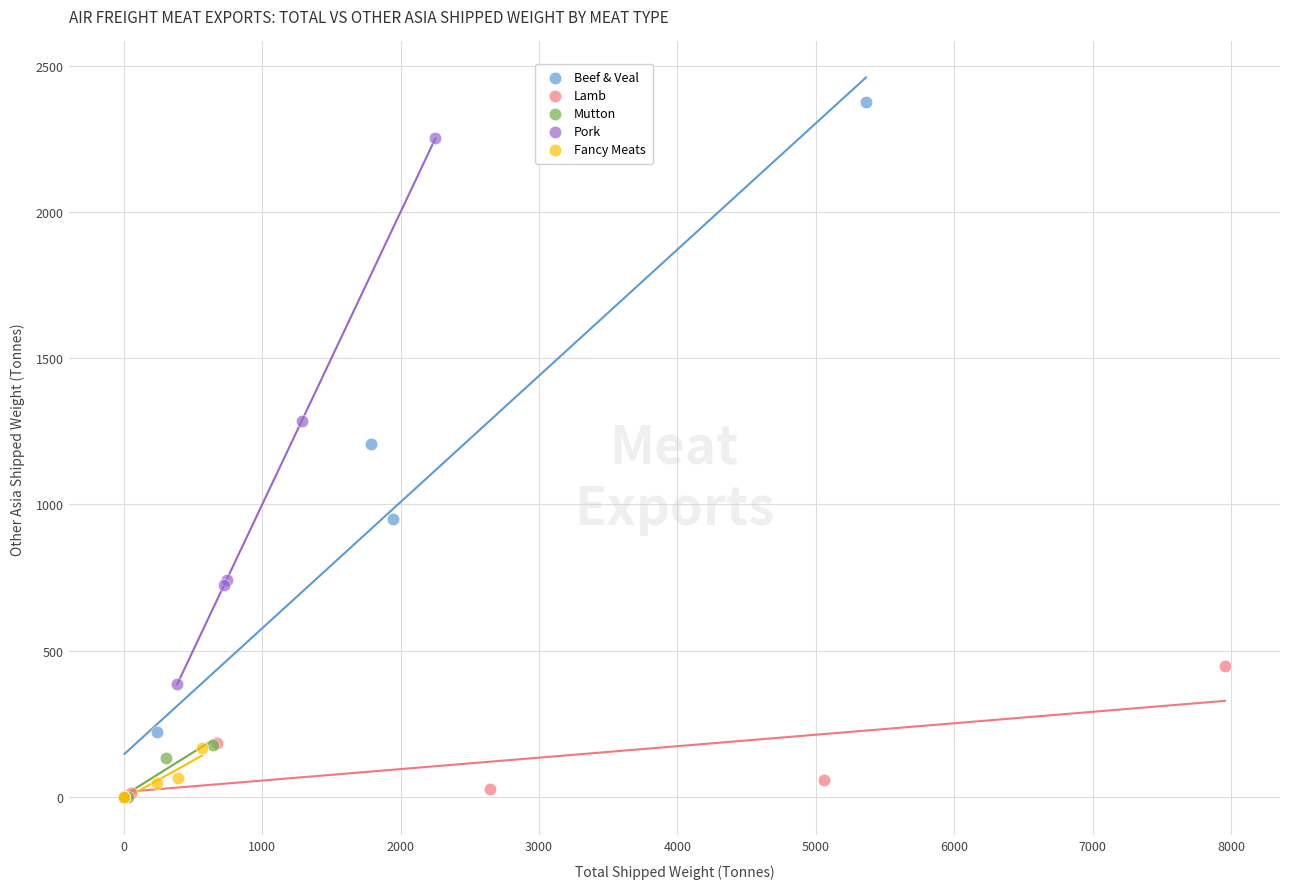

Which series has the largest Y range (max minus min)?

Beef & Veal